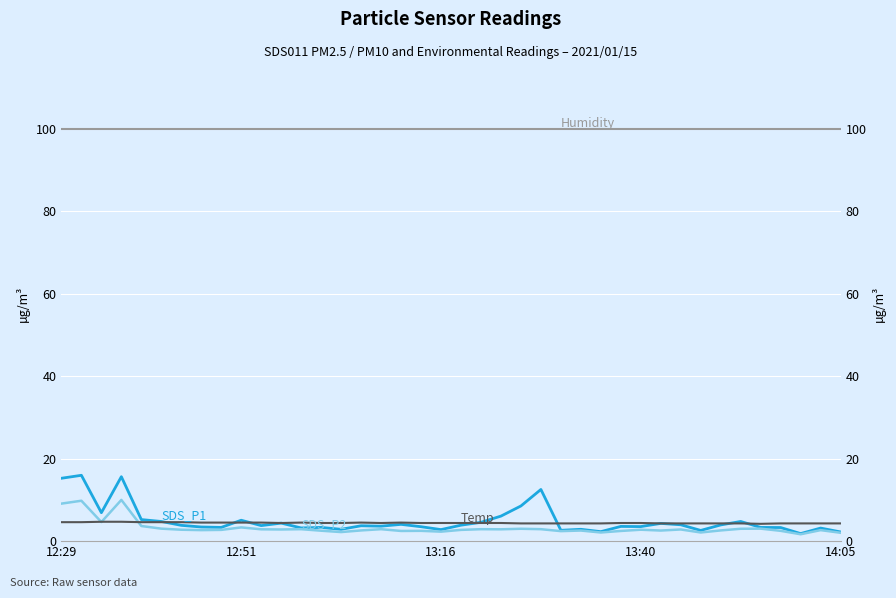

After their last crossing, which series has the higher values: Temp or SDS_P2?

Temp